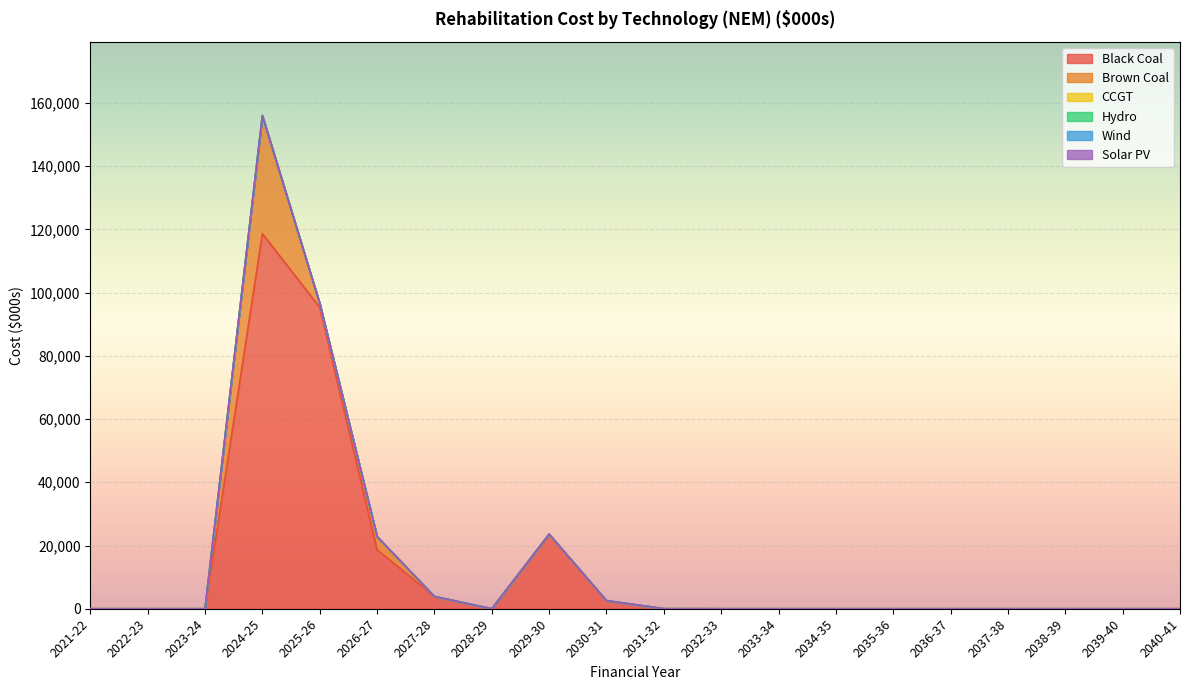

Reading left to right, what are all the values shown in this chart?

Black Coal: 2021-22=0.0	2022-23=0.0	2023-24=0.0	2024-25=118649.0	2025-26=95333.8	2026-27=18663.4	2027-28=3880.2	2028-29=0.0	2029-30=23413.2	2030-31=2561.3	2031-32=11.4	2032-33=0.0	2033-34=0.0	2034-35=0.0	2035-36=0.0	2036-37=0.0	2037-38=0.0	2038-39=0.0	2039-40=0.0	2040-41=0.0
Brown Coal: 2021-22=0.0	2022-23=0.0	2023-24=0.0	2024-25=37334.6	2025-26=1246.8	2026-27=4167.2	2027-28=0.0	2028-29=0.0	2029-30=176.0	2030-31=0.0	2031-32=0.0	2032-33=0.0	2033-34=0.0	2034-35=0.0	2035-36=0.0	2036-37=0.0	2037-38=0.0	2038-39=0.0	2039-40=0.0	2040-41=0.0
CCGT: 2021-22=0.0	2022-23=0.0	2023-24=0.0	2024-25=0.0	2025-26=0.0	2026-27=0.0	2027-28=0.0	2028-29=0.0	2029-30=0.0	2030-31=0.0	2031-32=0.0	2032-33=0.0	2033-34=0.0	2034-35=0.0	2035-36=0.0	2036-37=0.0	2037-38=0.0	2038-39=0.0	2039-40=0.0	2040-41=0.0
Hydro: 2021-22=0.0	2022-23=0.0	2023-24=0.0	2024-25=0.0	2025-26=0.0	2026-27=0.0	2027-28=0.0	2028-29=0.0	2029-30=0.0	2030-31=0.0	2031-32=0.0	2032-33=0.0	2033-34=0.0	2034-35=0.0	2035-36=0.0	2036-37=0.0	2037-38=0.0	2038-39=0.0	2039-40=0.0	2040-41=0.0
Wind: 2021-22=0.0	2022-23=0.0	2023-24=0.0	2024-25=0.0	2025-26=0.0	2026-27=0.0	2027-28=0.0	2028-29=0.0	2029-30=0.0	2030-31=0.0	2031-32=0.0	2032-33=0.0	2033-34=0.0	2034-35=0.0	2035-36=0.0	2036-37=0.0	2037-38=0.0	2038-39=0.0	2039-40=0.0	2040-41=0.0
Solar PV: 2021-22=0.0	2022-23=0.0	2023-24=0.0	2024-25=0.0	2025-26=0.0	2026-27=0.0	2027-28=0.0	2028-29=0.0	2029-30=0.0	2030-31=0.0	2031-32=0.0	2032-33=0.0	2033-34=0.0	2034-35=0.0	2035-36=0.0	2036-37=0.0	2037-38=0.0	2038-39=0.0	2039-40=0.0	2040-41=0.0